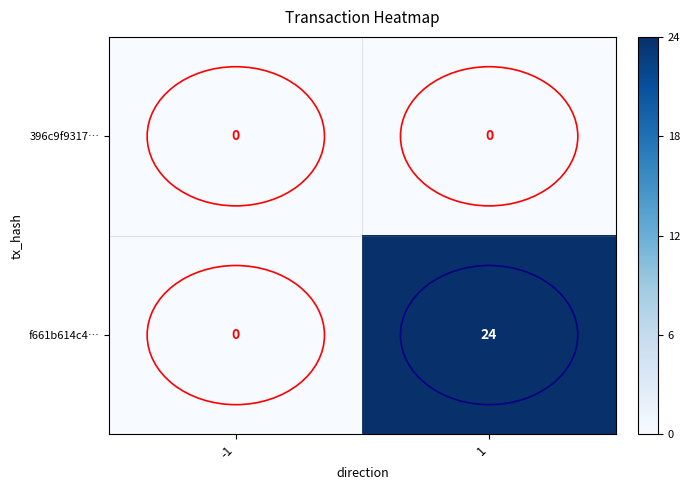

Between -1 and 1, which series saw the biggest shift?

f661b614c4…